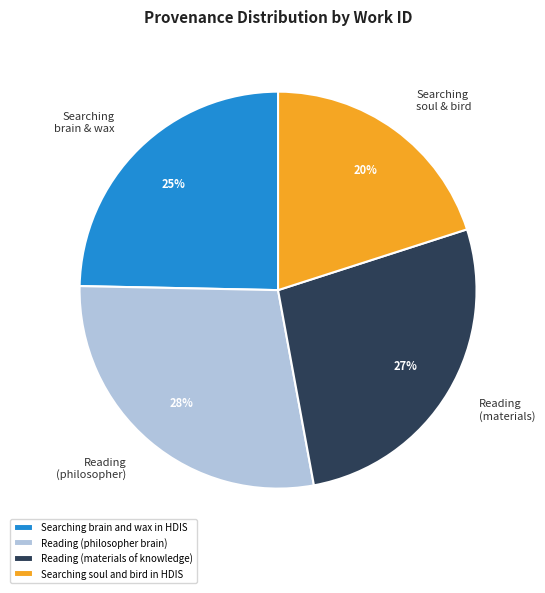

Is there any slice that represents more than half of the pie?

No